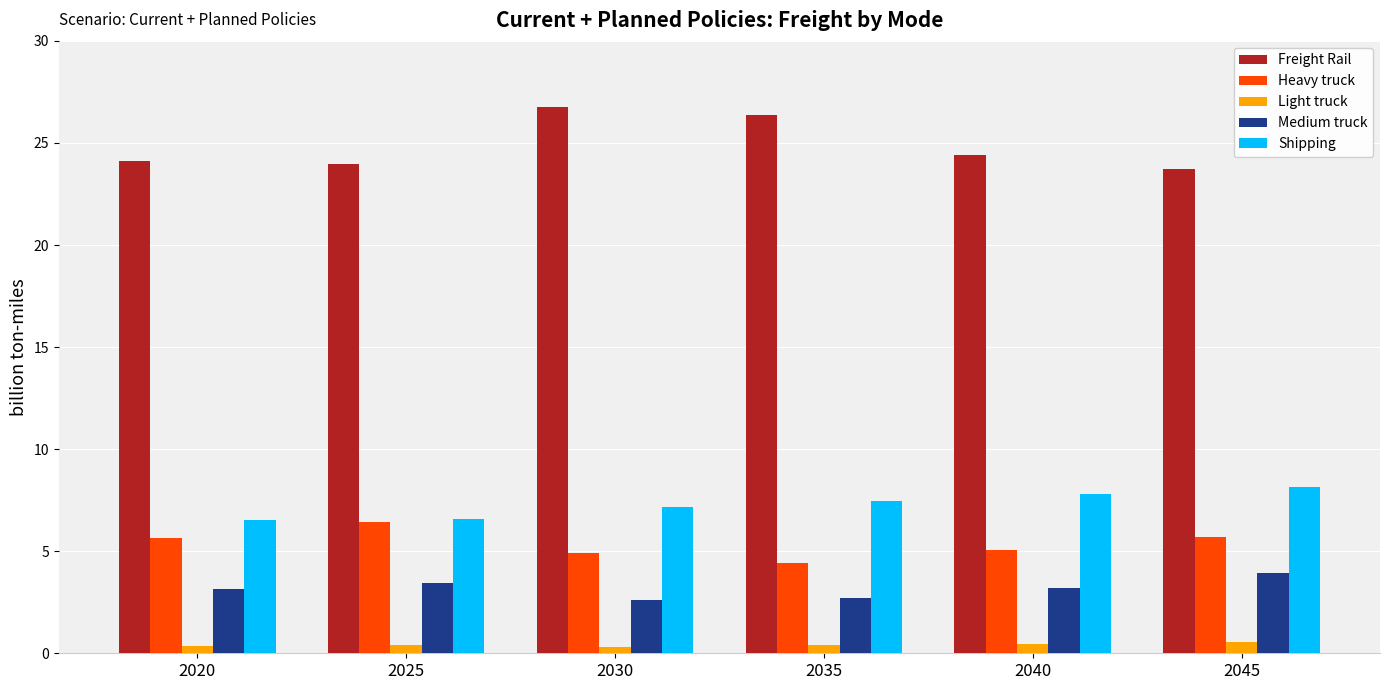

At how many categories does at least one series exceed 8?

6